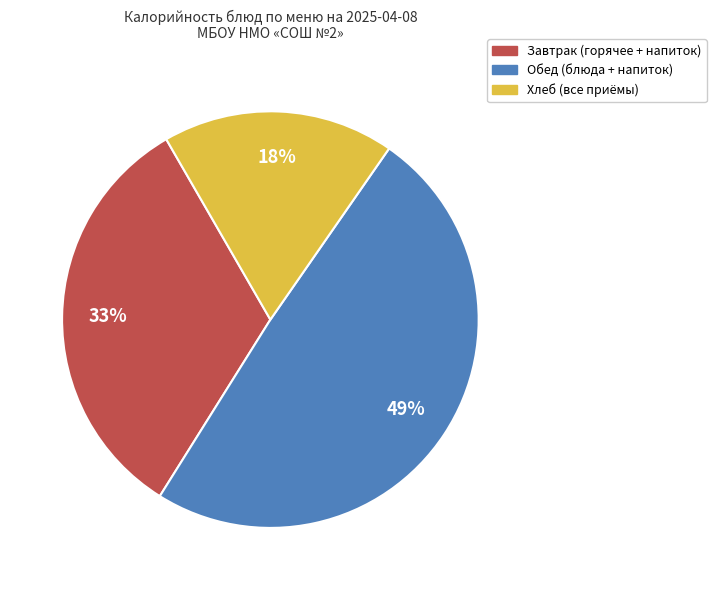

Does any single category account for the majority?

No